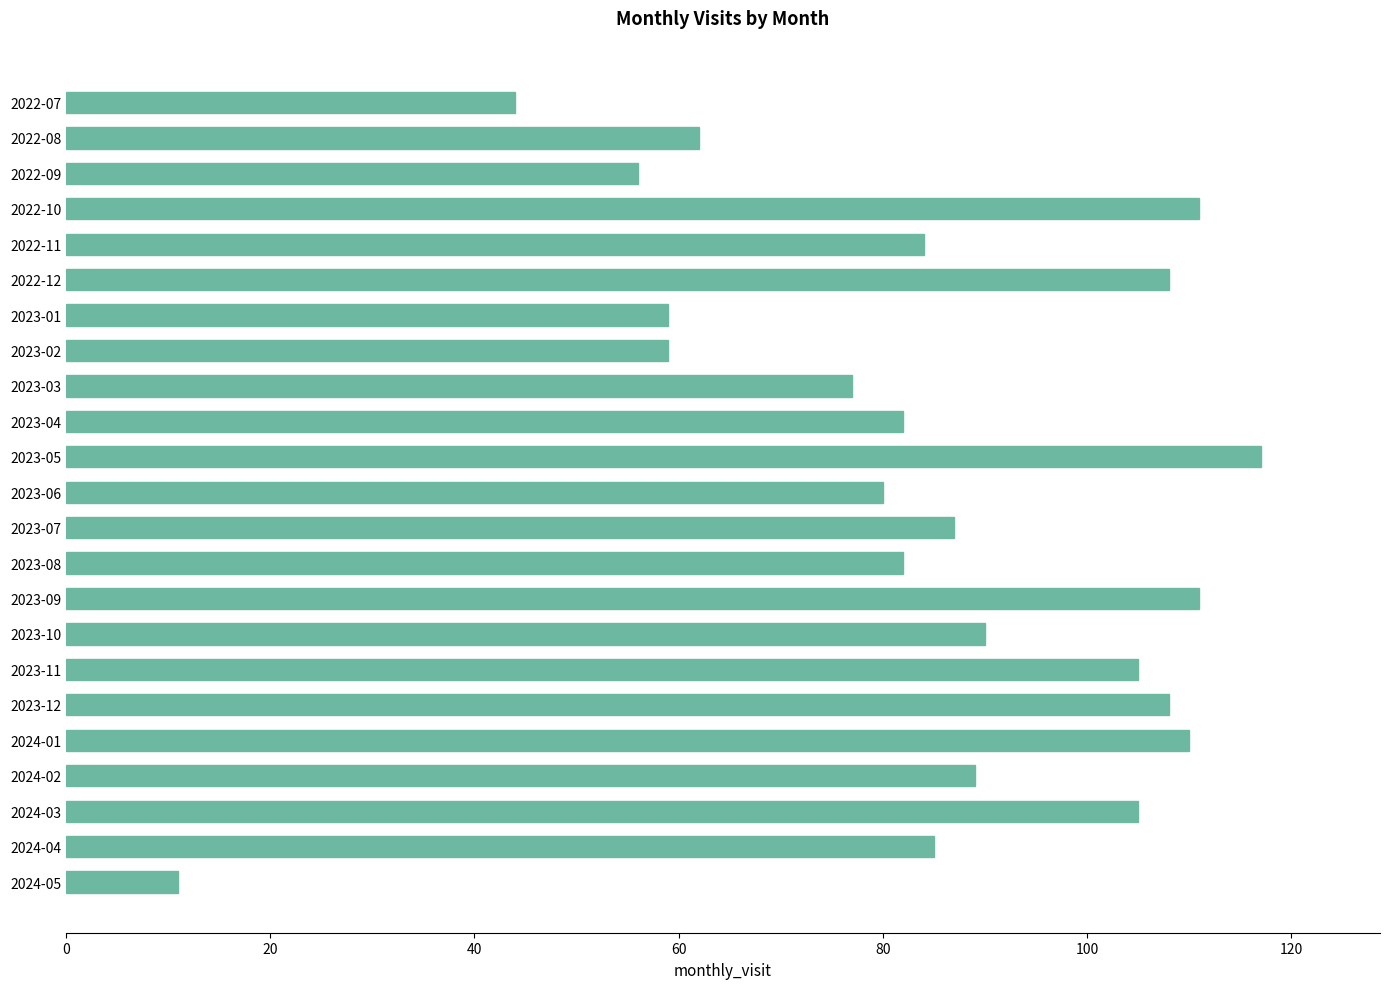

What is the sum of the values at 2023-08 and 2024-05?

93